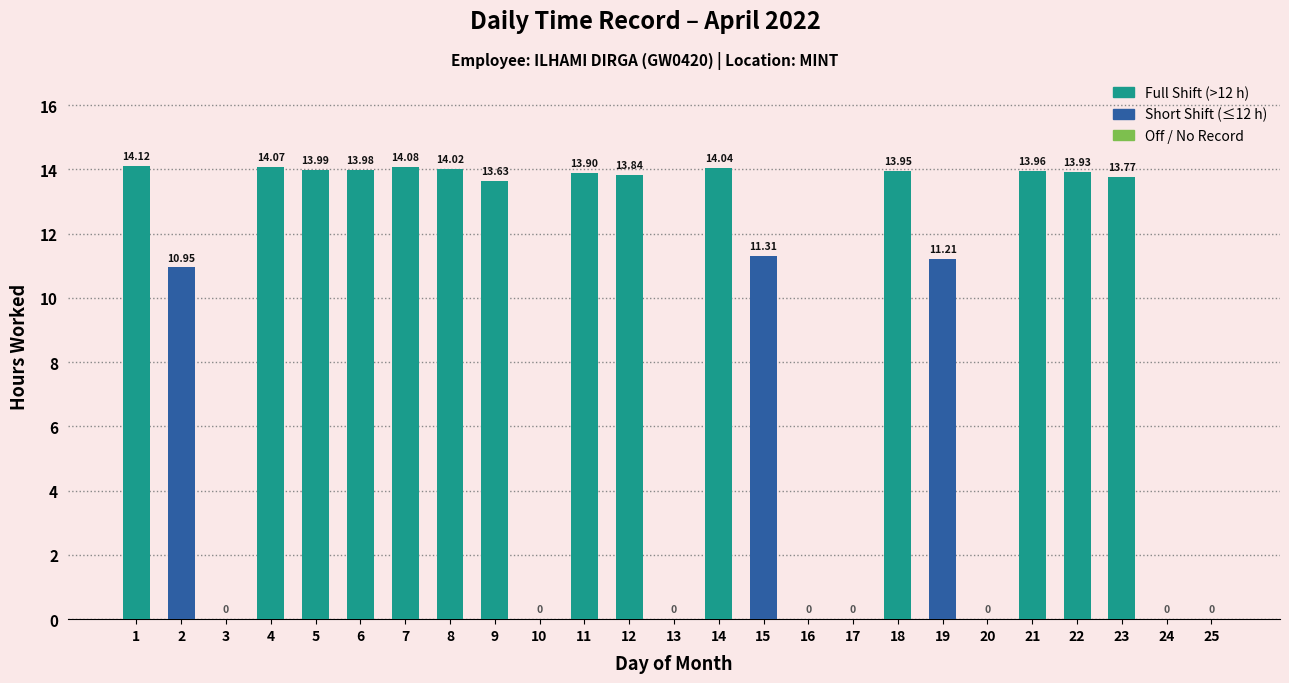

What is the change in value from 20 to 22?

+13.9